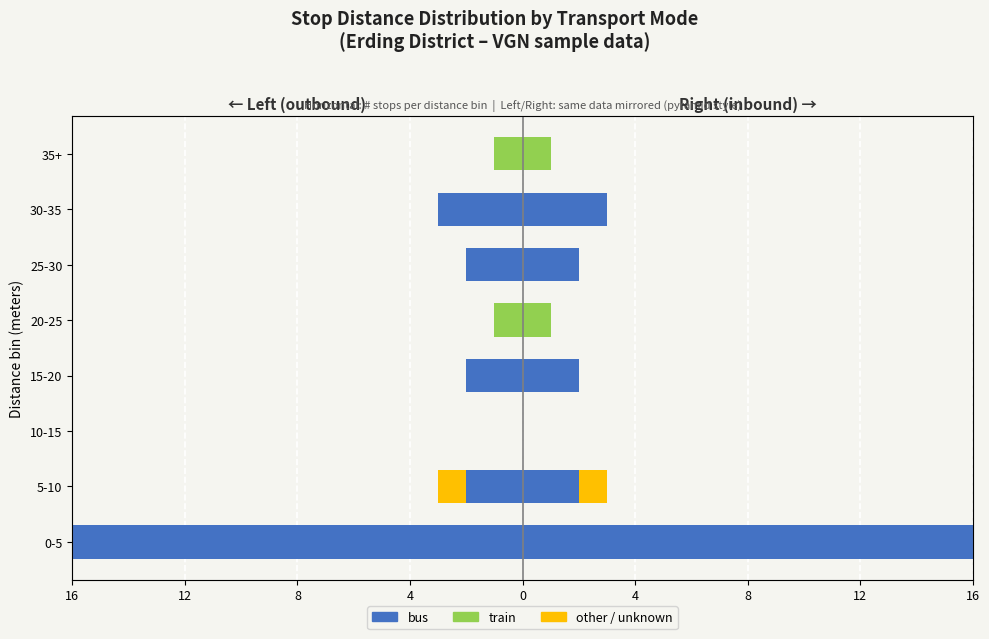

How many bars are there in each group?

3